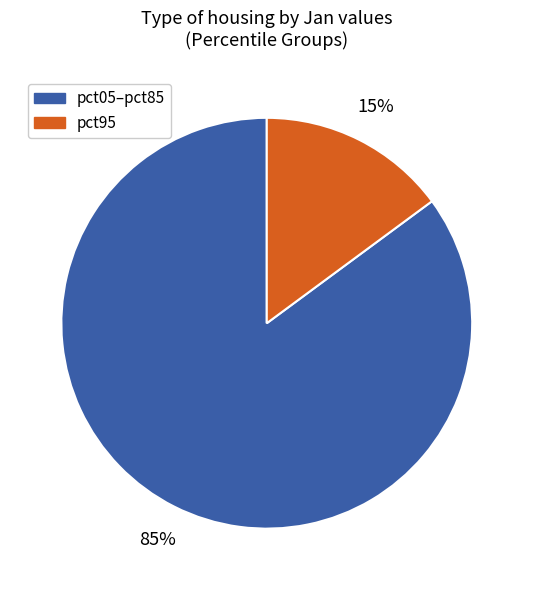

To the nearest percent, what is the average slice percentage?

50%